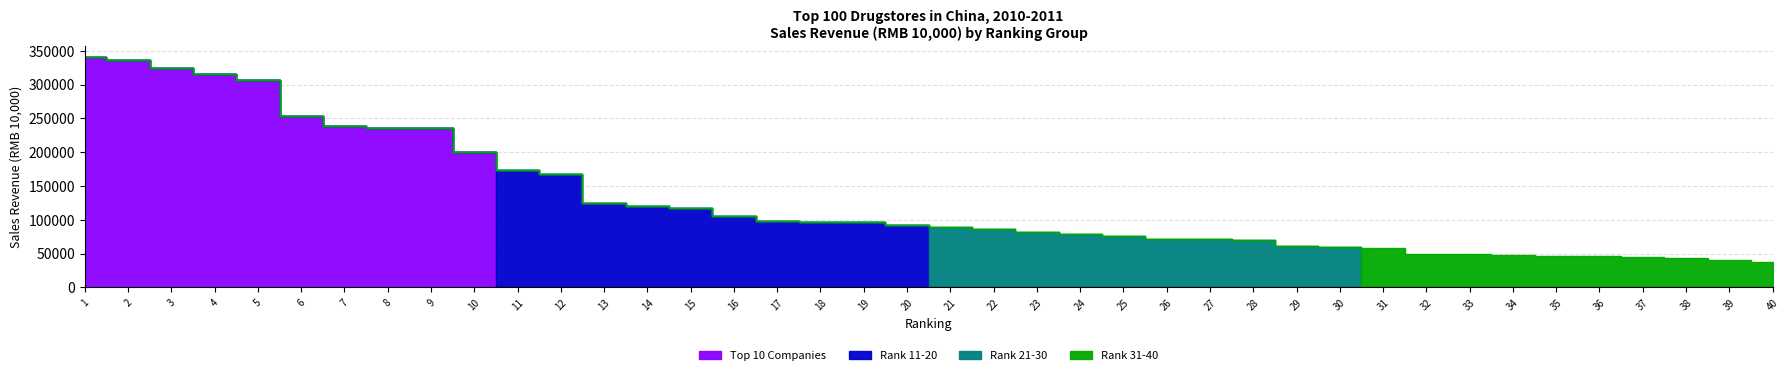

What is the average value of the Rank 21-30 series?

18591.9